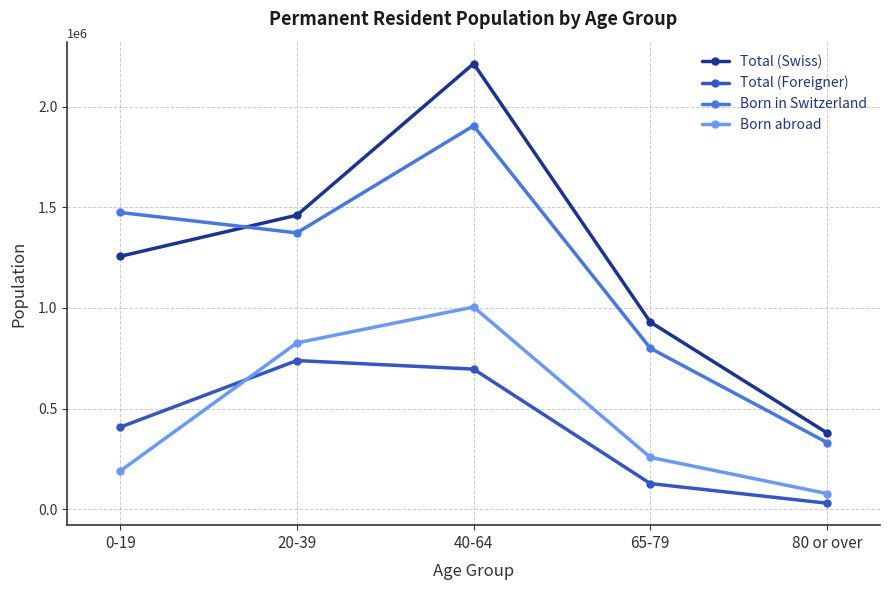

What are all the series names shown in the legend?

Total (Swiss), Total (Foreigner), Born in Switzerland, Born abroad